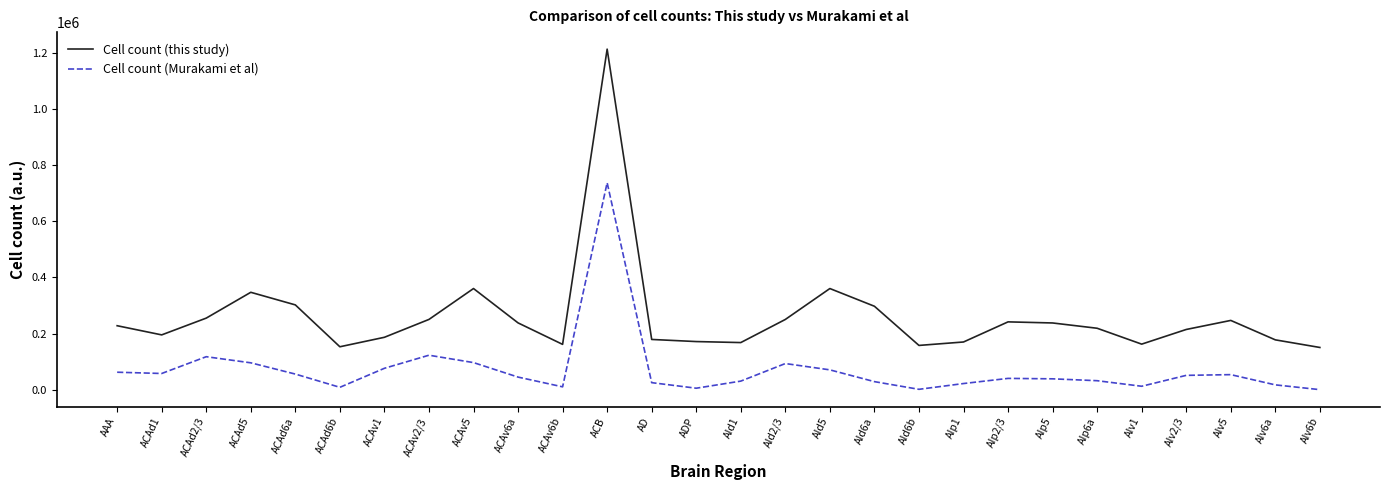

Rank the series by their maximum value, from lowest to highest.

Cell count (Murakami et al), Cell count (this study)